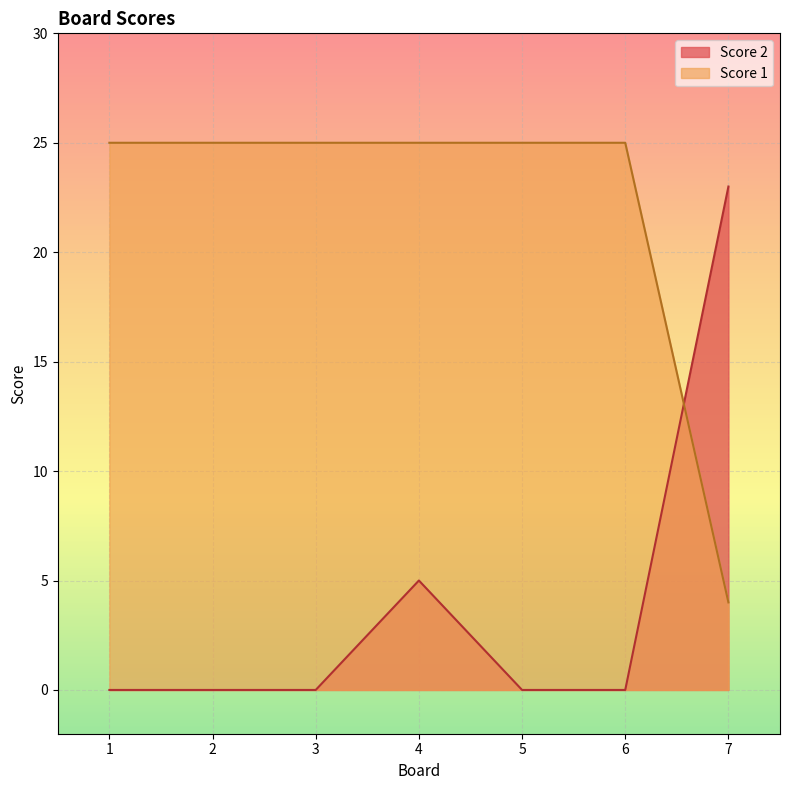

Does the chart display data point markers on the line(s)?

No